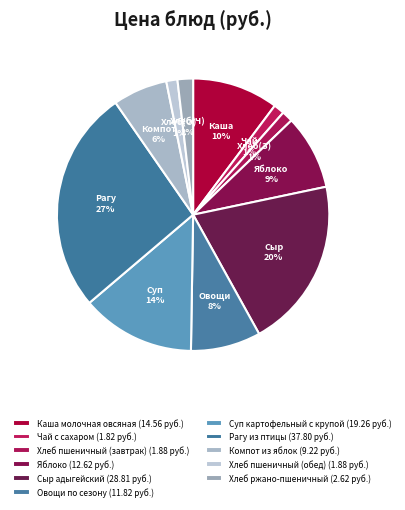

To the nearest percent, what is the average slice percentage?

9%